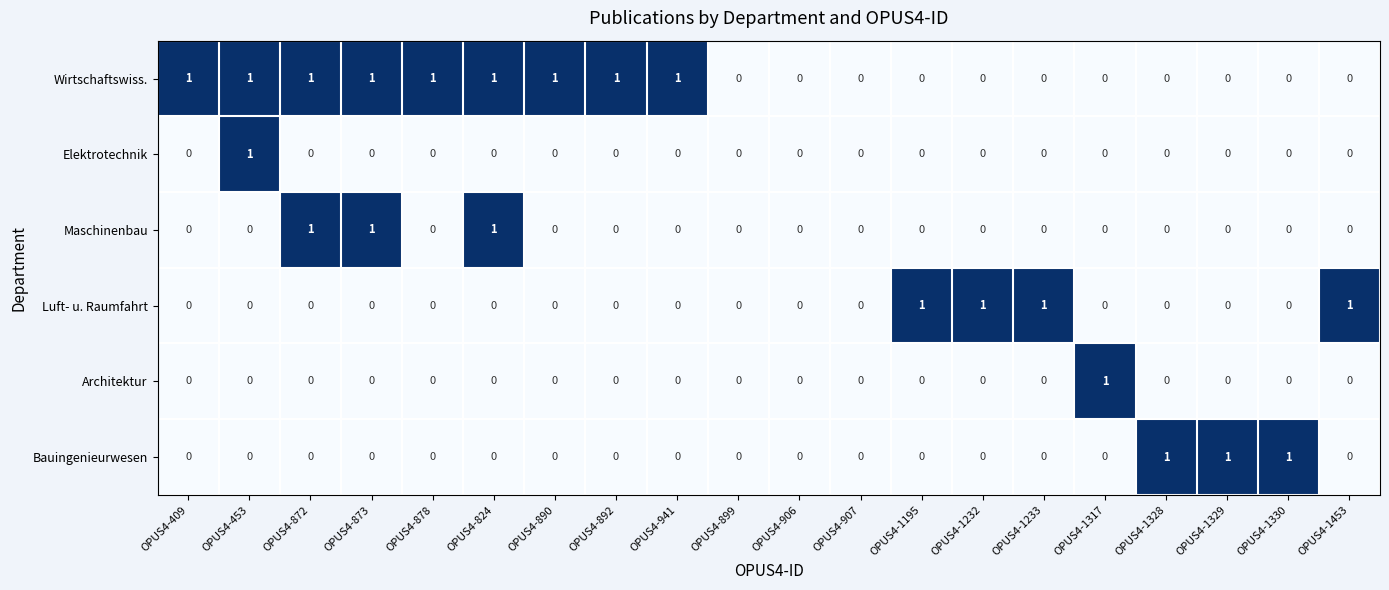

Count the Wirtschaftswiss. values in the range 0 to 1.

20